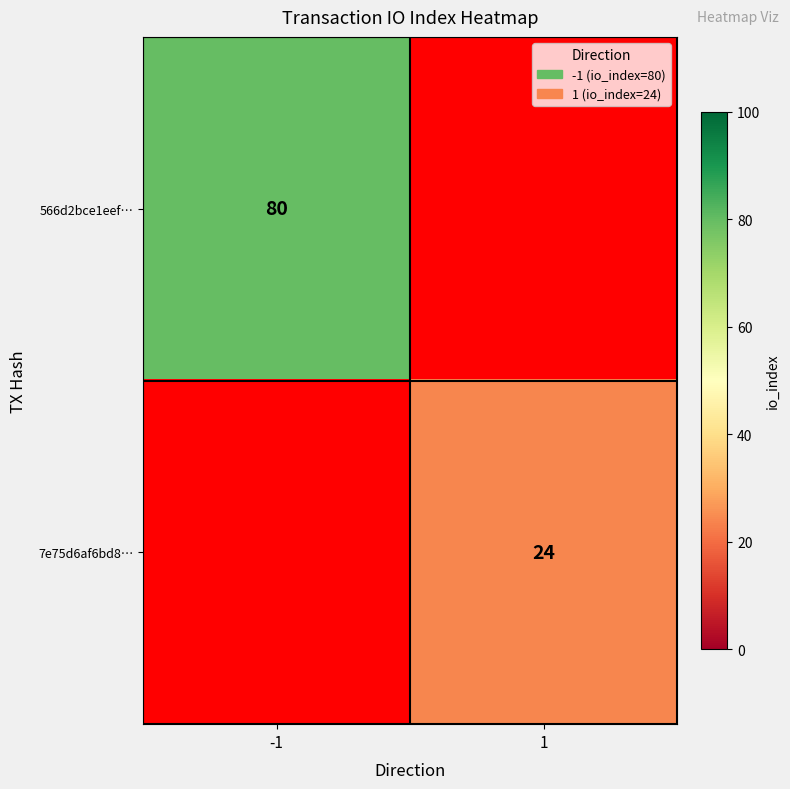

True or false: 7e75d6af6bd8… has a value of 32 at 1.

False